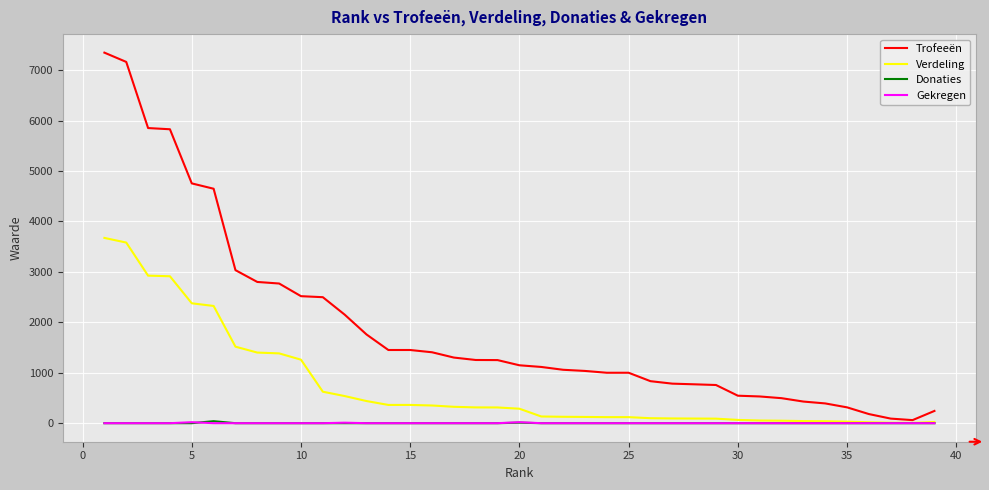

Which series has the widest spread of values?

Trofeeën